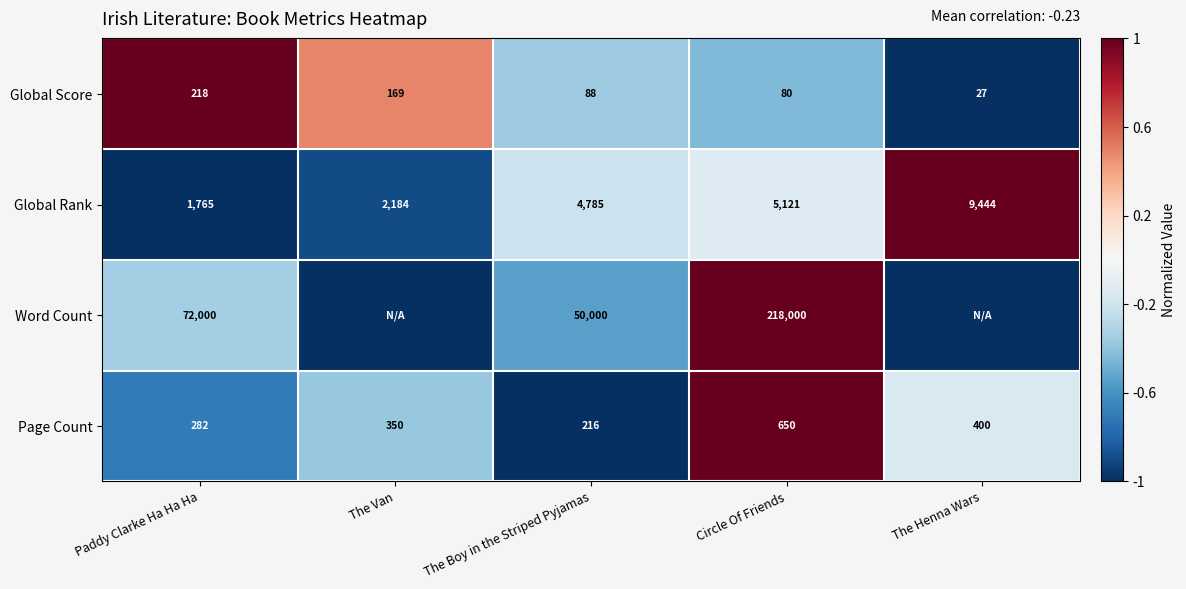

At which category is the sum across all series the highest?

Circle Of Friends